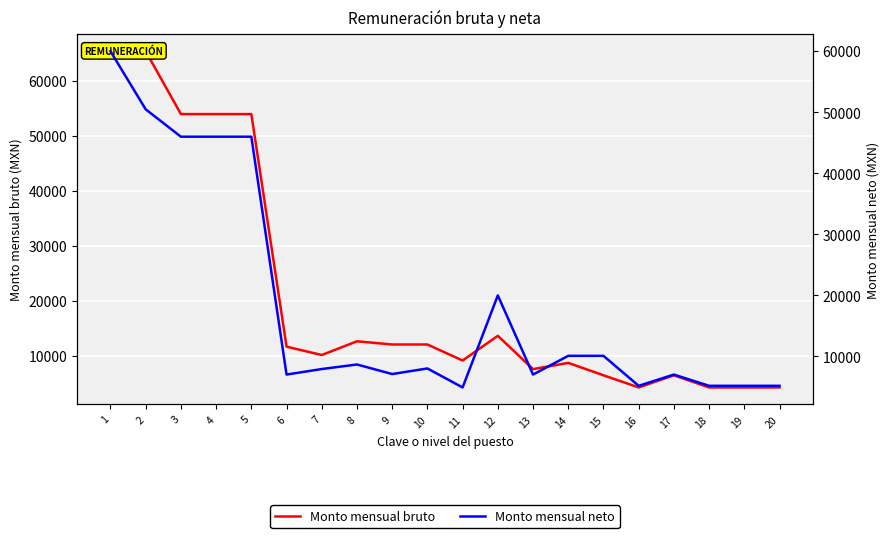

Where is the first local maximum for Monto mensual bruto?

8